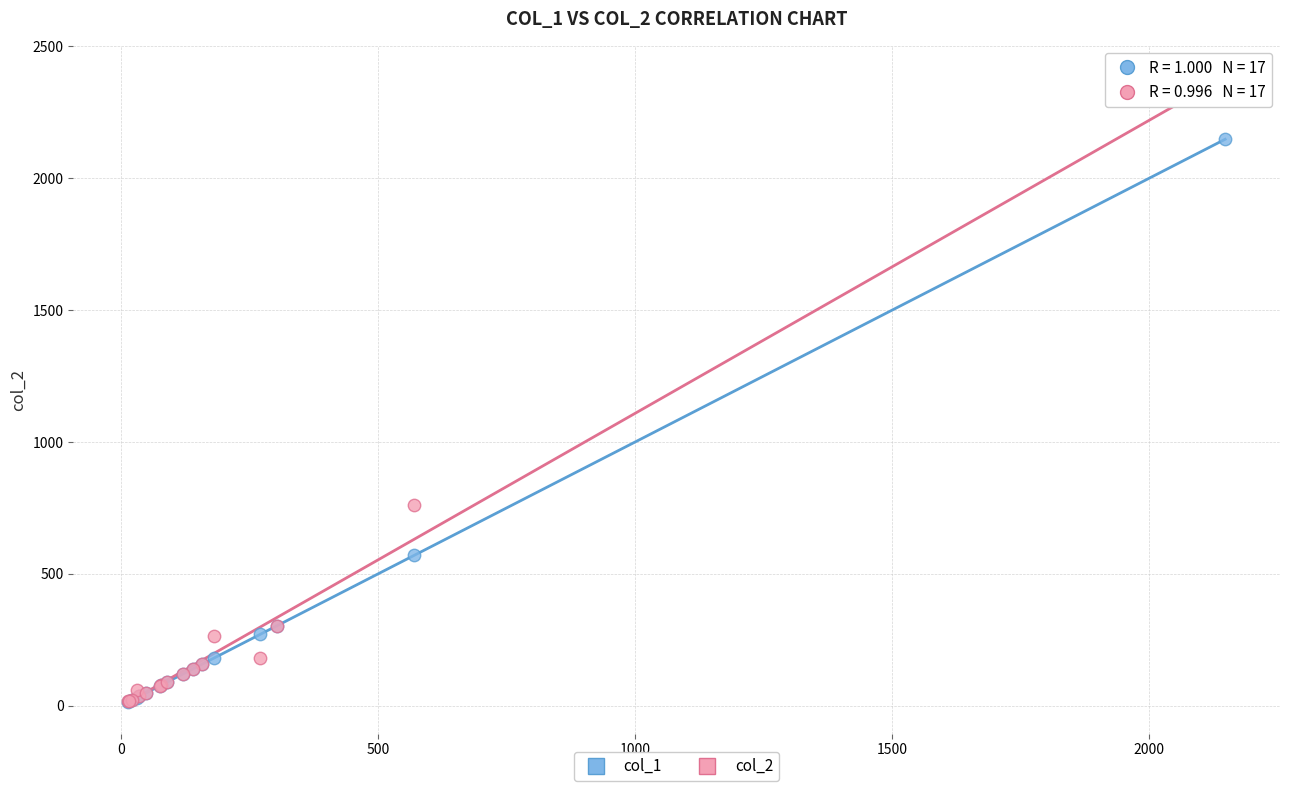

Across all series, what Y value is closest to 1189?

760.0